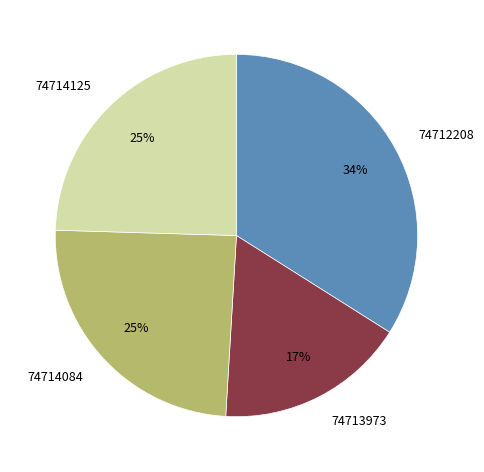

Combined, do 74713973 and 74712208 account for over 50%?

Yes